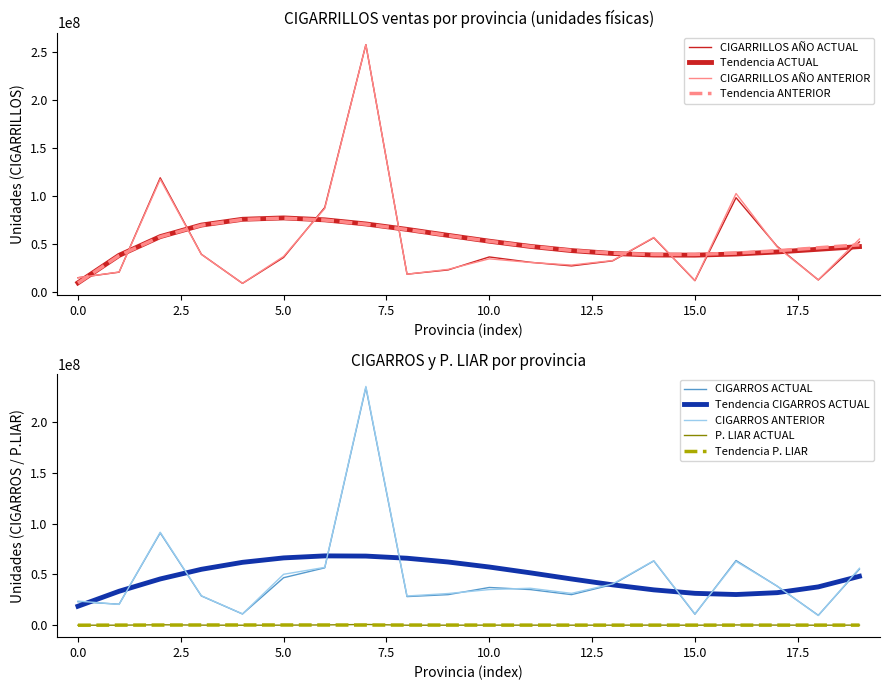

Reading left to right, extract all data points from this chart.

CIGARRILLOS_ACTUAL: 14991728	20769623	119113125	39424677	9089284	36137267	88143124	257867782	18684969	23108568	36623996	31060920	27287453	32587636	56606686	11914452	98387116	47655973	12652903	52353143
CIGARRILLOS_ANTERIOR: 14995337	20927127	117601074	39327319	9170327	37173214	87071235	257932607	18668038	23675537	34683041	30893415	28170662	32887636	56995194	12083115	102734553	46879266	12754471	55294464
CIGARROS_ACTUAL: 23199081	20704779	90996717	28872954	11098405	46834151	56566186	234370370	28229416	30156835	37216620	35135806	30161477	40092077	63356679	10891111	63770487	38482348	9782937	55309133
CIGARROS_ANTERIOR: 23808497	20528082	91650009	29026810	11165105	50220980	57017082	235330482	28809037	31244550	35146209	36448172	31415841	40681149	63594931	11233617	62837246	38609453	9538009	56157583
P_LIAR_ACTUAL: 24212	51463	461100	110055	19940	80709	306758	788414	35769	58598	99360	89969	66911	75091	121188	28686	279919	140971	36094	120612